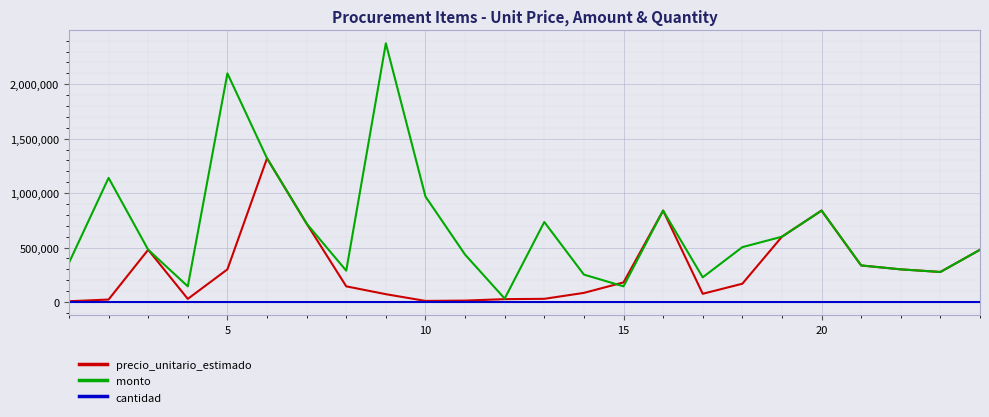

Rank the series by their maximum value, from highest to lowest.

monto, precio_unitario_estimado, cantidad